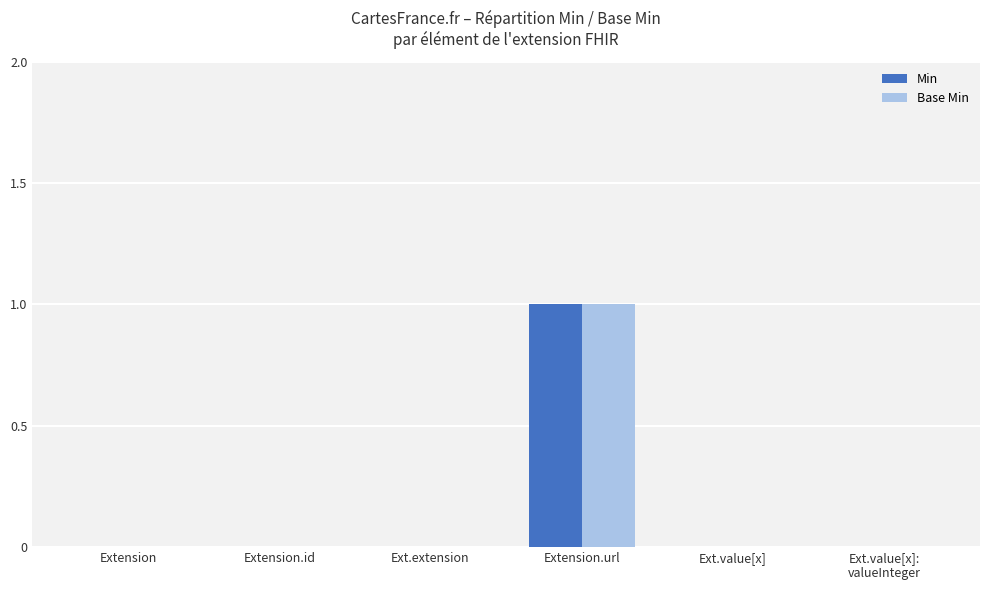

At which category is the sum across all series the highest?

Extension.url